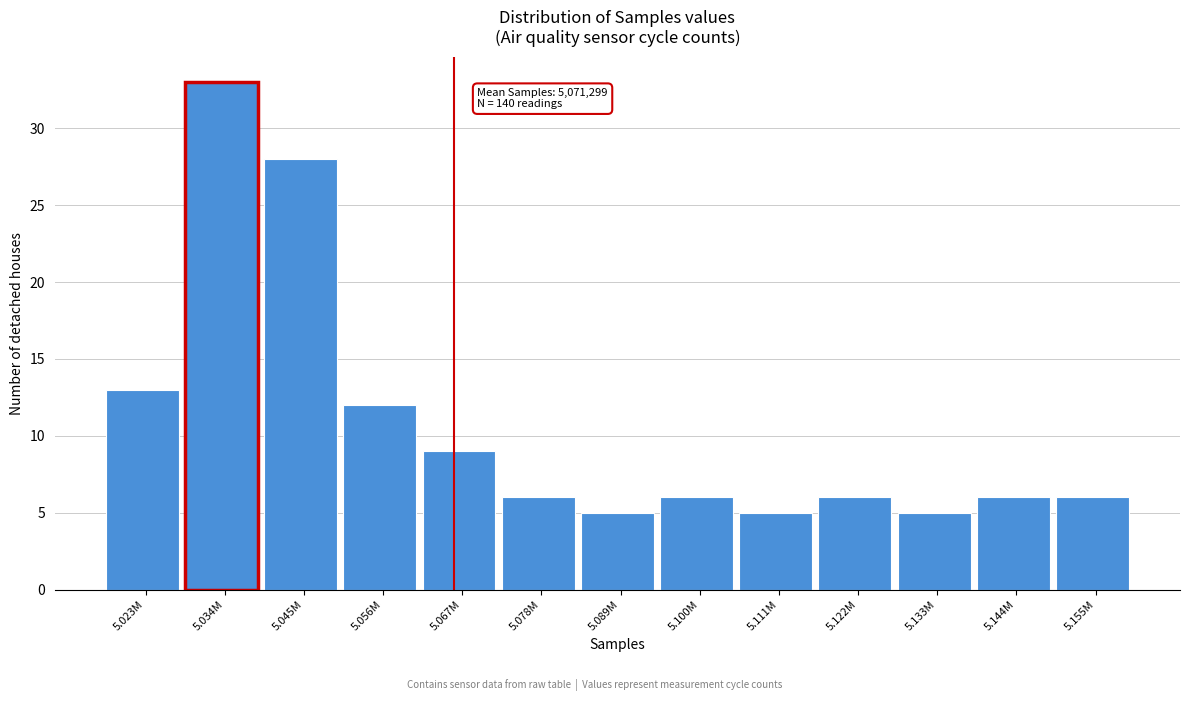

Reading left to right, extract all data points from this chart.

5.023M=13	5.034M=33	5.045M=28	5.056M=12	5.067M=9	5.078M=6	5.089M=5	5.100M=6	5.111M=5	5.122M=6	5.133M=5	5.144M=6	5.155M=6